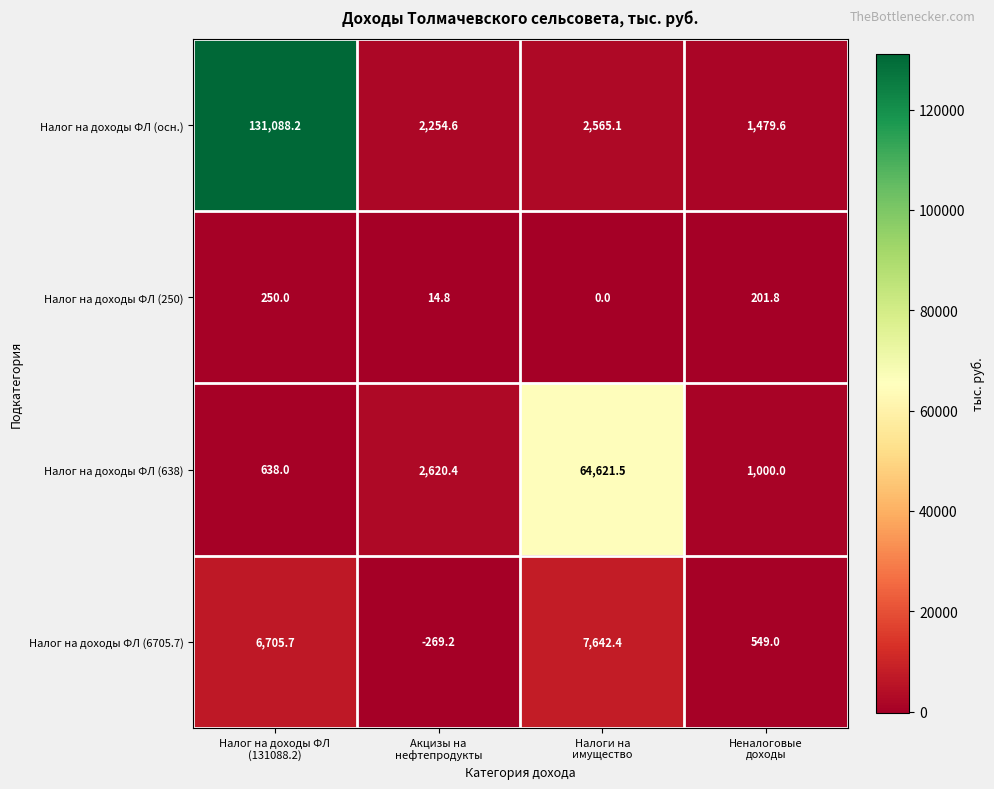

What is the greatest value displayed?

131088.2